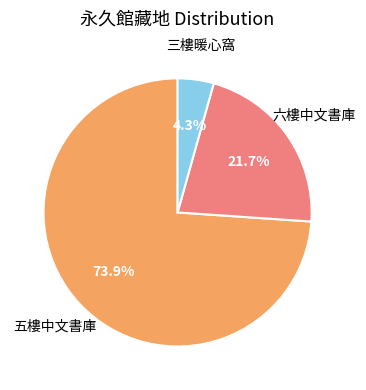

Is there a majority slice in this chart?

Yes